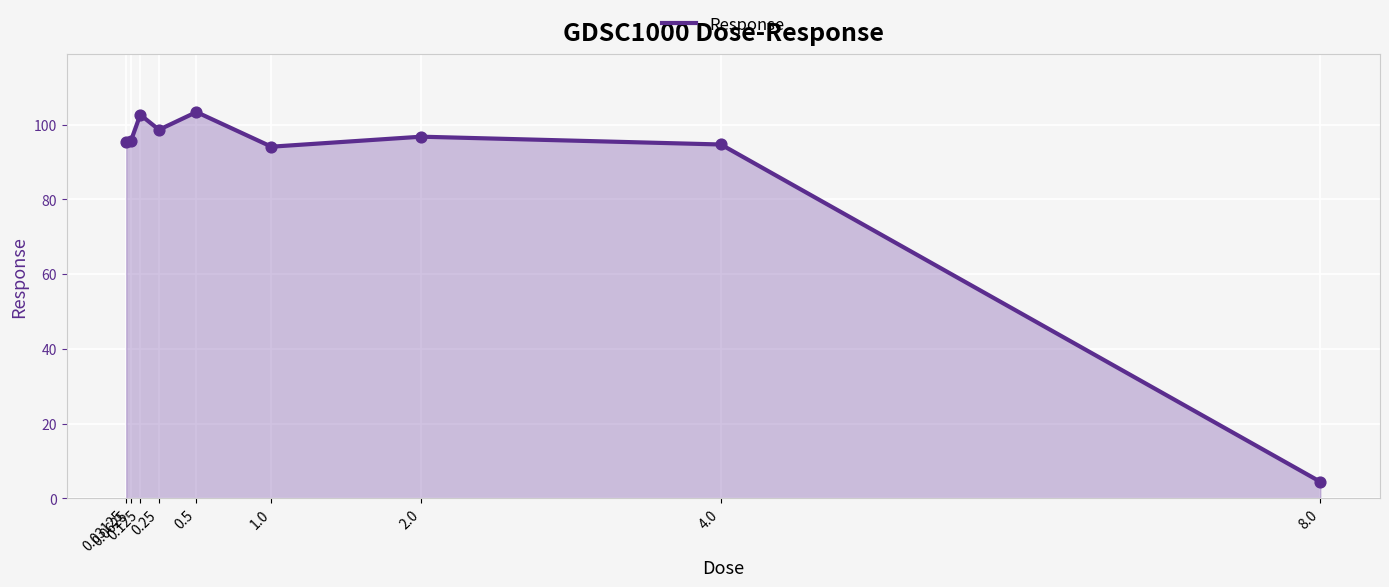

What is the change in value from 0.0625 to 8.0?

-91.2